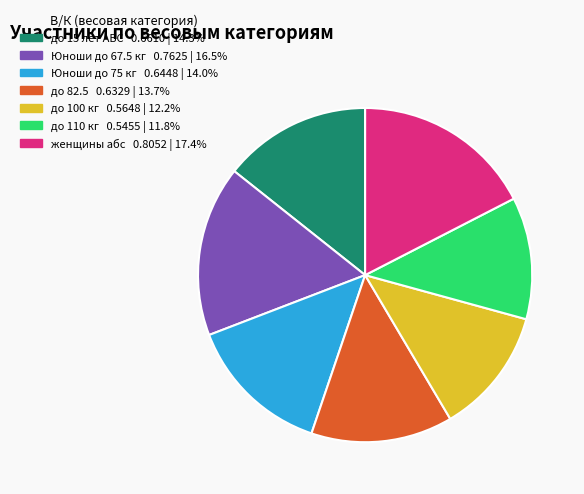

Does any single category account for the majority?

No